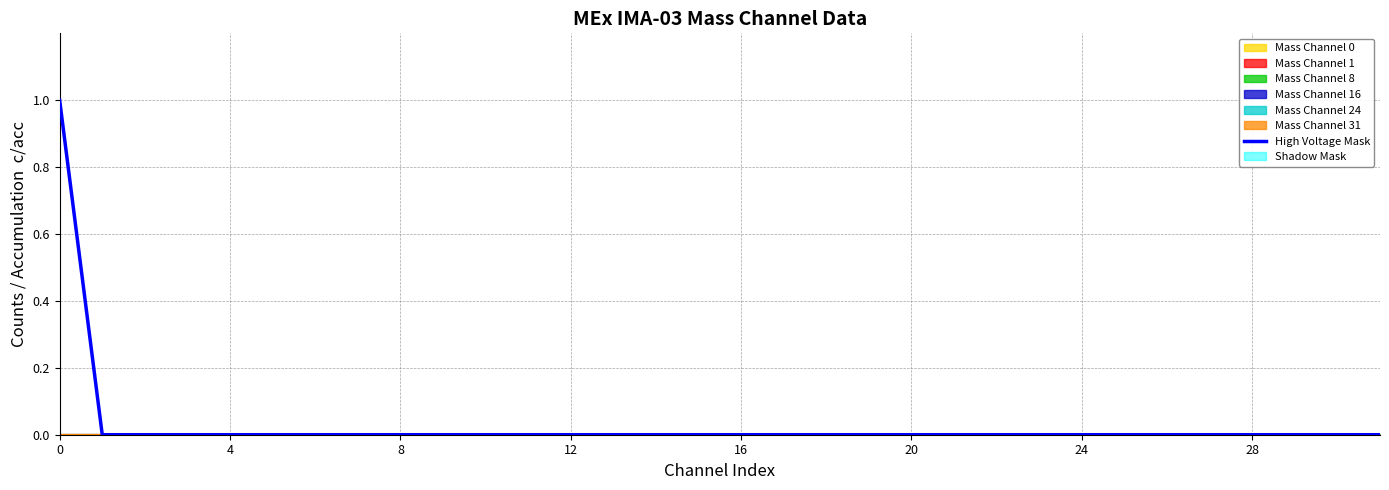

Count the number of values greater than 0.

1